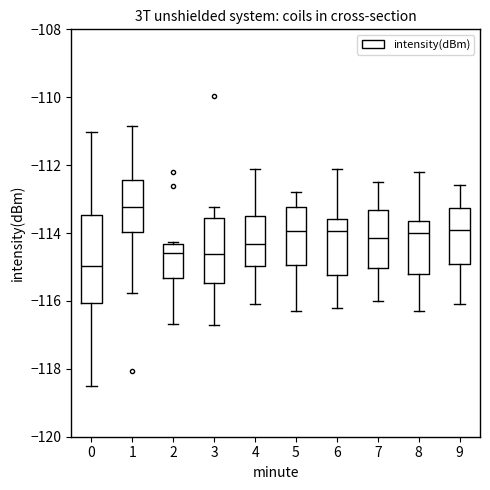

Where does the lower whisker of the box at x = 2 end on the y-axis? The values are not printed on the chart, so give them approximately, as read against the axis.

-116.6